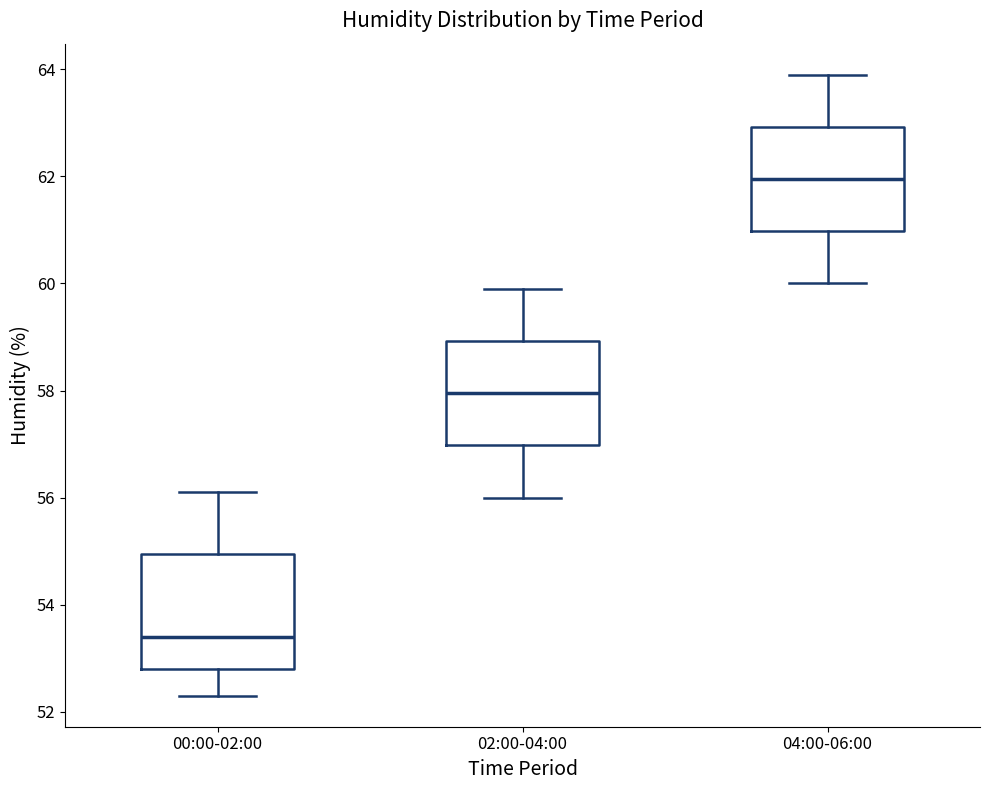

Which box's median line is the lowest?

00:00-02:00